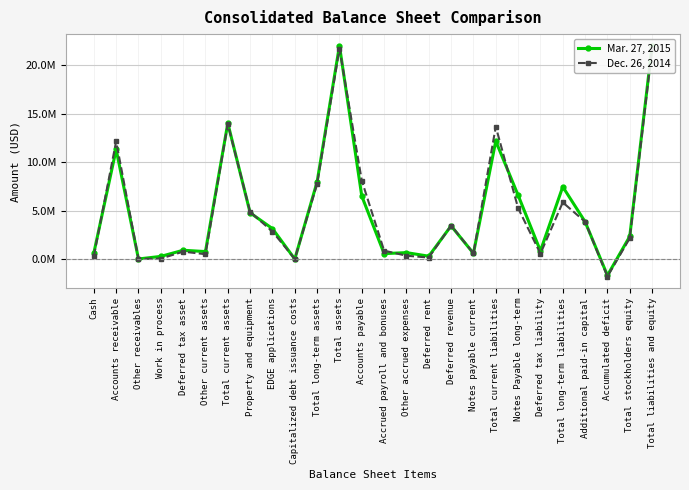

Reading left to right, list all the values displayed in this chart.

Mar. 27, 2015: Cash=639600	Accounts receivable=11332400	Other receivables=36800	Work in process=302100	Deferred tax asset=935500	Other current assets=798900	Total current assets=14045300	Property and equipment=4796600	EDGE applications=3166600	Capitalized debt issuance costs=29200	Total long-term assets=7992400	Total assets=22037700	Accounts payable=6520400	Accrued payroll and bonuses=588500	Other accrued expenses=691000	Deferred rent=323100	Deferred revenue=3449600	Notes payable current=619400	Total current liabilities=12192000	Notes Payable long-term=6611200	Deferred tax liability=870600	Total long-term liabilities=7481800	Additional paid-in capital=3877900	Accumulated deficit=-1656000	Total stockholders equity=2363900	Total liabilities and equity=22037700
Dec. 26, 2014: Cash=315900	Accounts receivable=12171400	Other receivables=54600	Work in process=71900	Deferred tax asset=792200	Other current assets=529500	Total current assets=13935500	Property and equipment=4893900	EDGE applications=2863600	Capitalized debt issuance costs=38100	Total long-term assets=7795600	Total assets=21731100	Accounts payable=8119900	Accrued payroll and bonuses=895700	Other accrued expenses=370100	Deferred rent=184800	Deferred revenue=3488400	Notes payable current=619400	Total current liabilities=13678300	Notes Payable long-term=5286100	Deferred tax liability=585000	Total long-term liabilities=5871100	Additional paid-in capital=3877900	Accumulated deficit=-1776700	Total stockholders equity=2181700	Total liabilities and equity=21731100